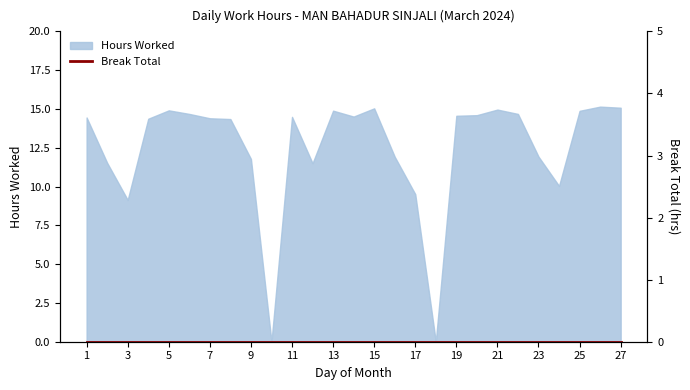

What is the change in value from 6 to 25?

+0.2